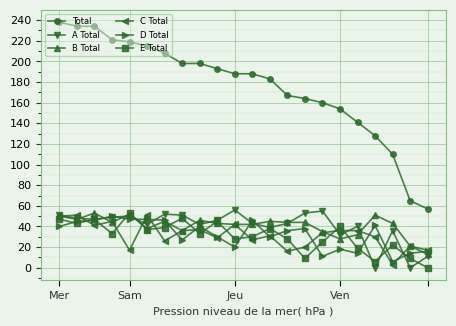

What is the difference between the maximum and minimum values in the A Total series?

56.0